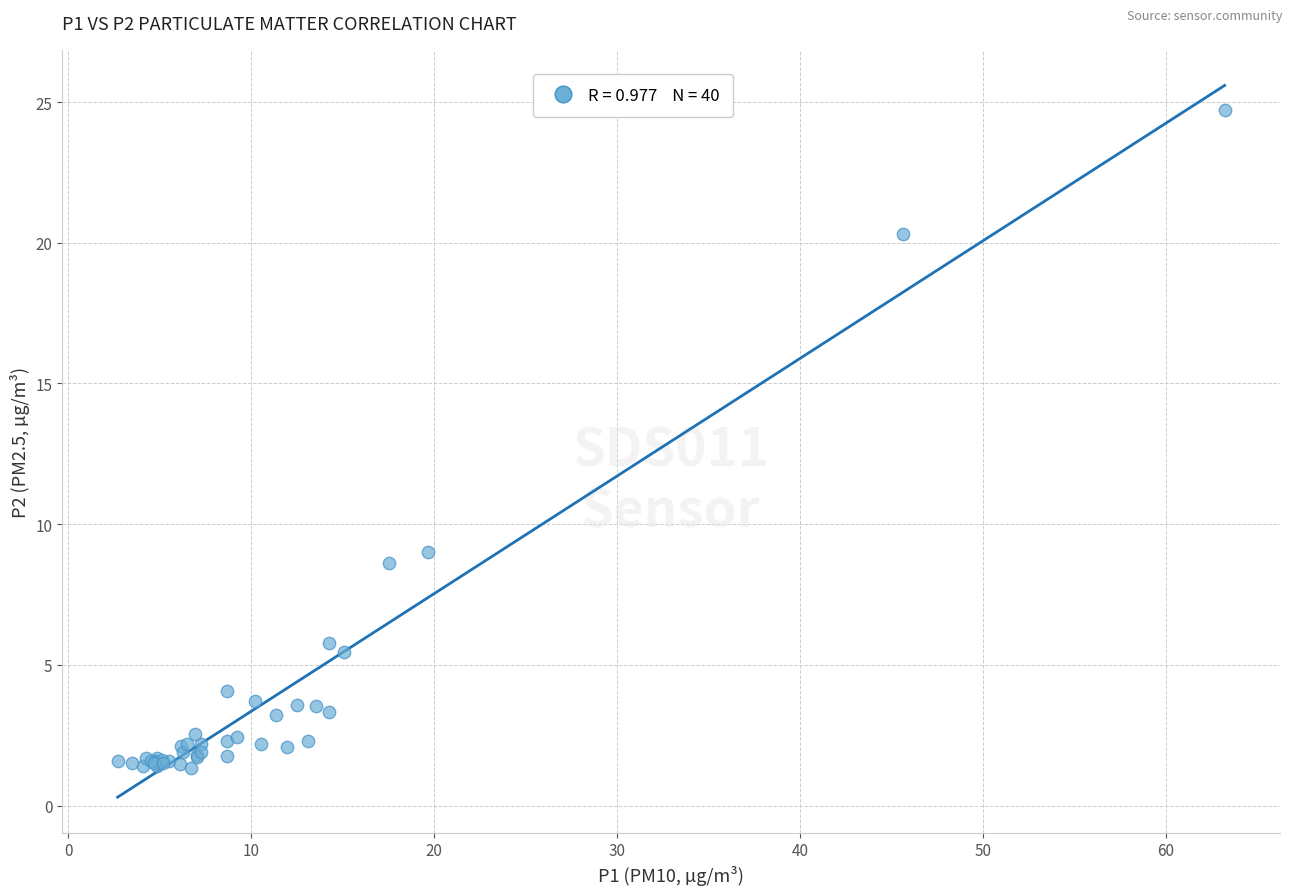

What Y value in the scatter plot is closest to 13?

9.0